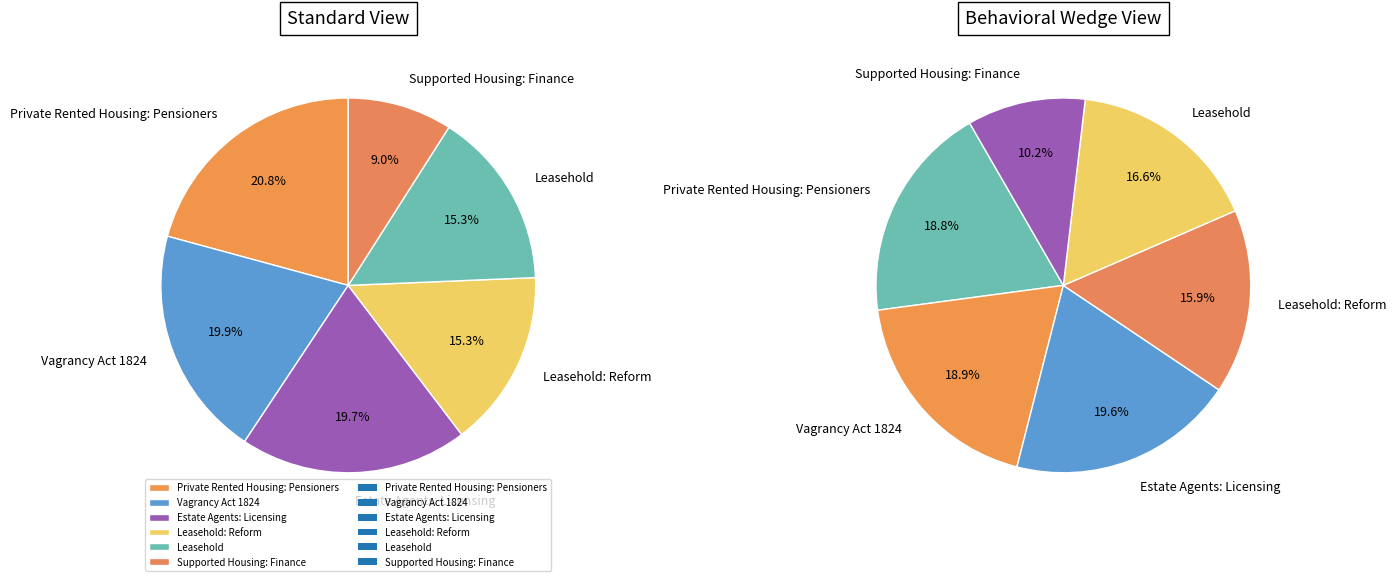

Rank the categories by value from highest to lowest.

Private Rented Housing: Pensioners, Vagrancy Act 1824, Estate Agents: Licensing, Leasehold, Leasehold: Reform, Supported Housing: Finance